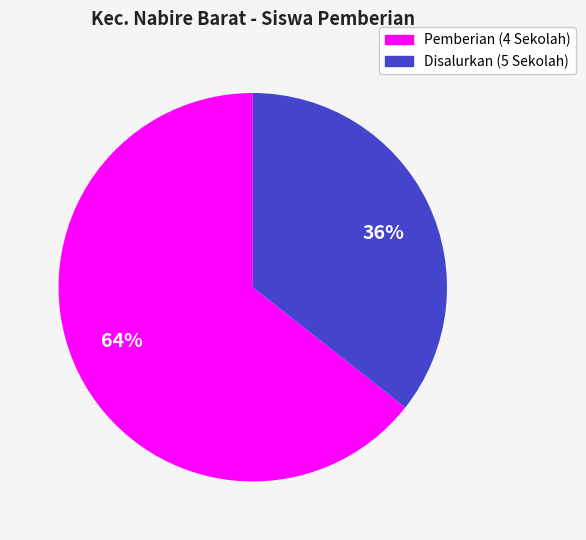

To the nearest percent, what is the average slice percentage?

50%